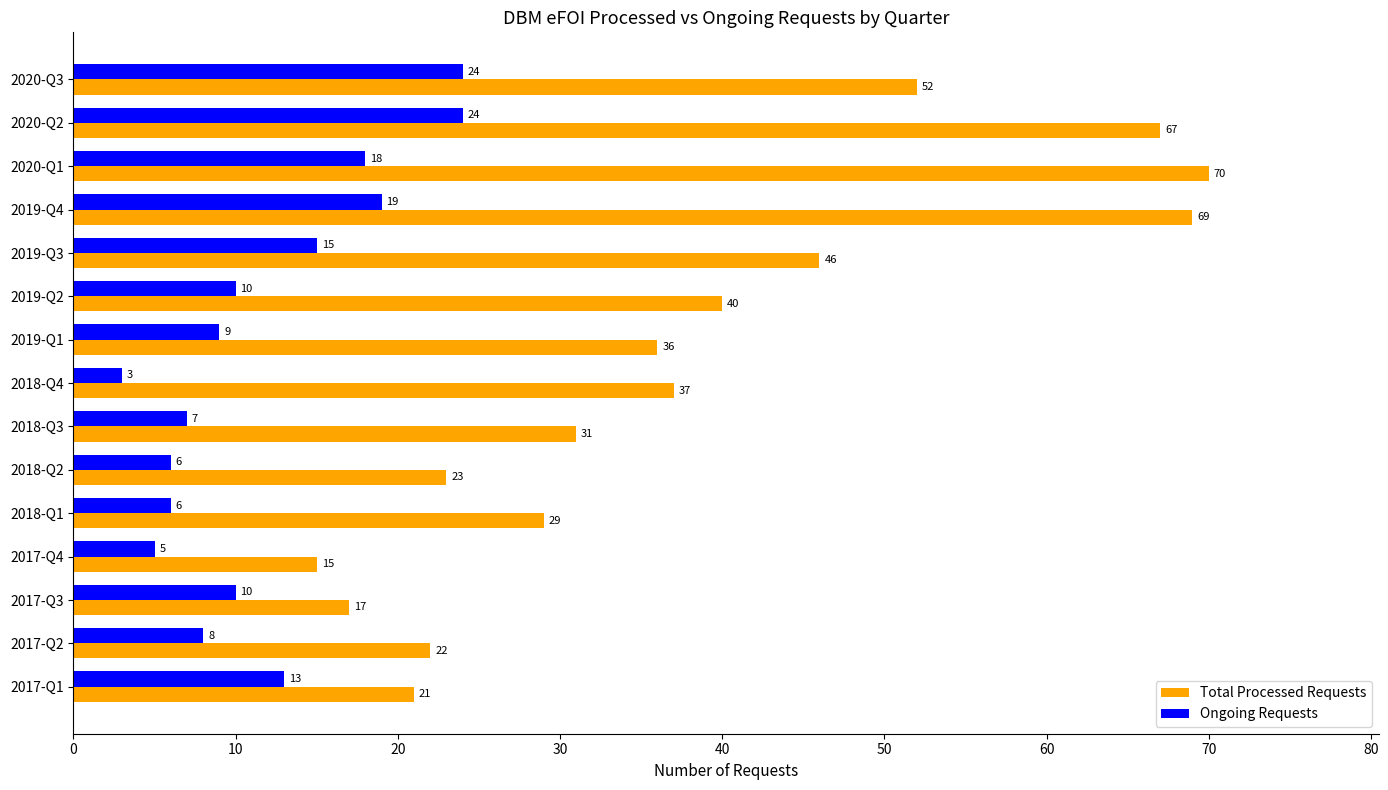

At which category is the sum across all series the highest?

2020-Q2